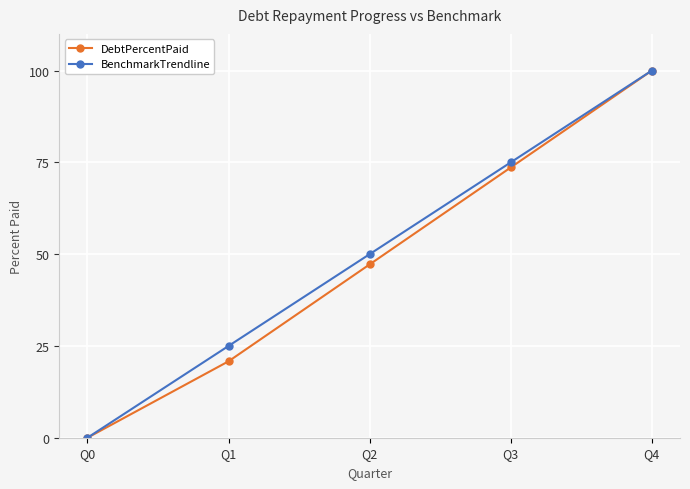

Where does the DebtPercentPaid series first go above 47?

Q2